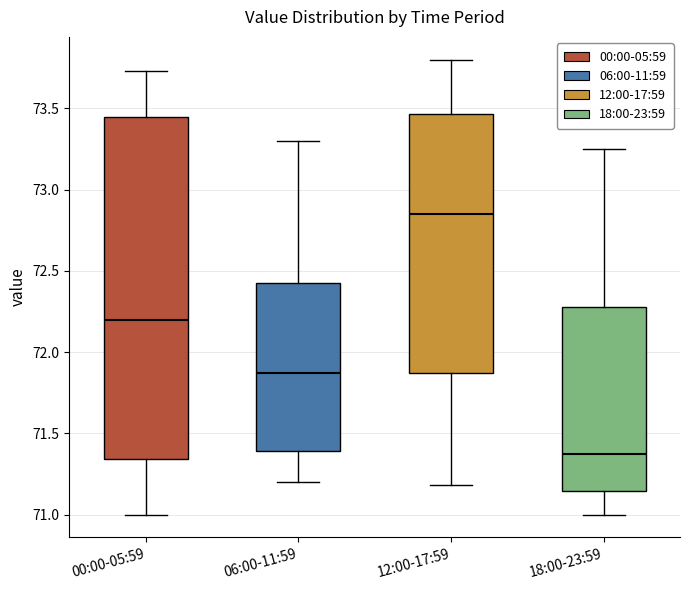

Where is the upper edge of the box for 00:00-05:59 on the y-axis? The values are not printed on the chart, so give them approximately, as read against the axis.

73.45